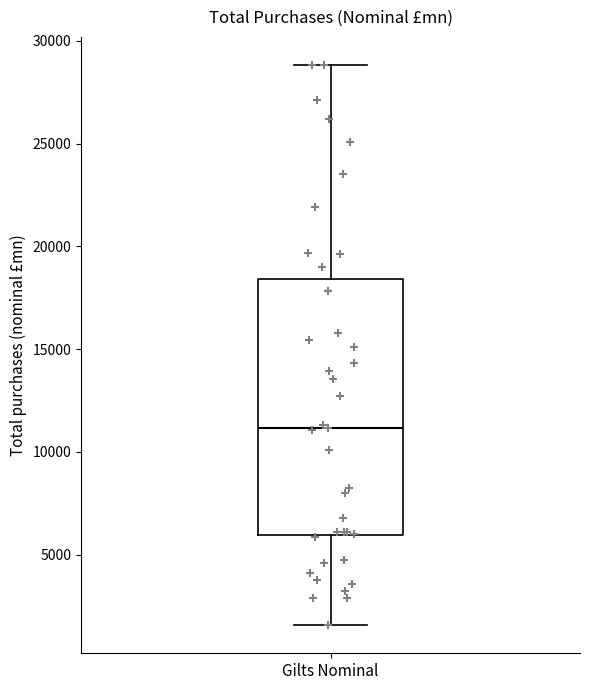

Transcribe this box plot: give where the median line is, the range the box spans, and where the two whiskers end, as read against the y-axis. The values are not printed on the chart, so give them approximately, as read against the axis.

median 11000, box 6000 to 18500, whiskers 1500 to 29000